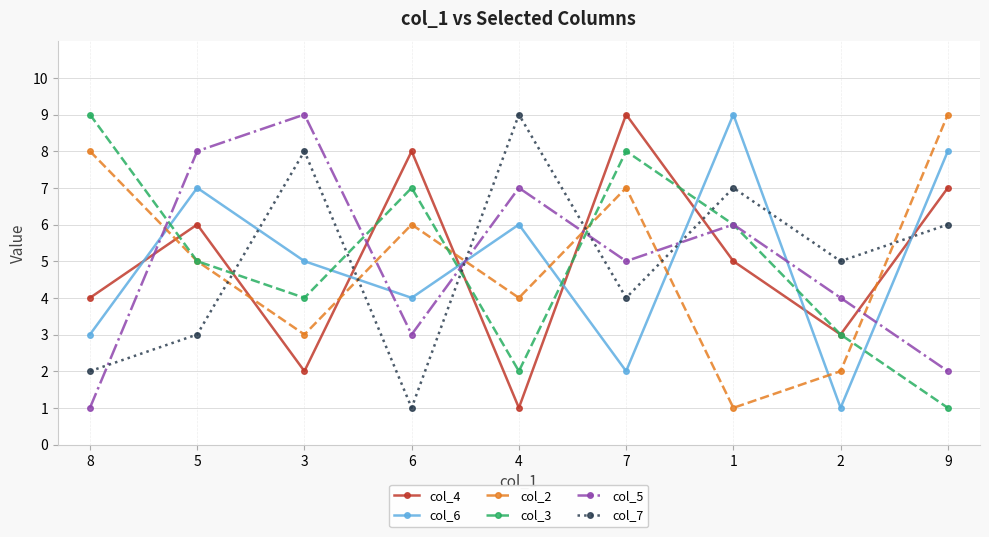

Reading left to right, what are all the values shown in this chart?

col_4: 4	6	2	8	1	9	5	3	7
col_6: 3	7	5	4	6	2	9	1	8
col_2: 8	5	3	6	4	7	1	2	9
col_3: 9	5	4	7	2	8	6	3	1
col_5: 1	8	9	3	7	5	6	4	2
col_7: 2	3	8	1	9	4	7	5	6